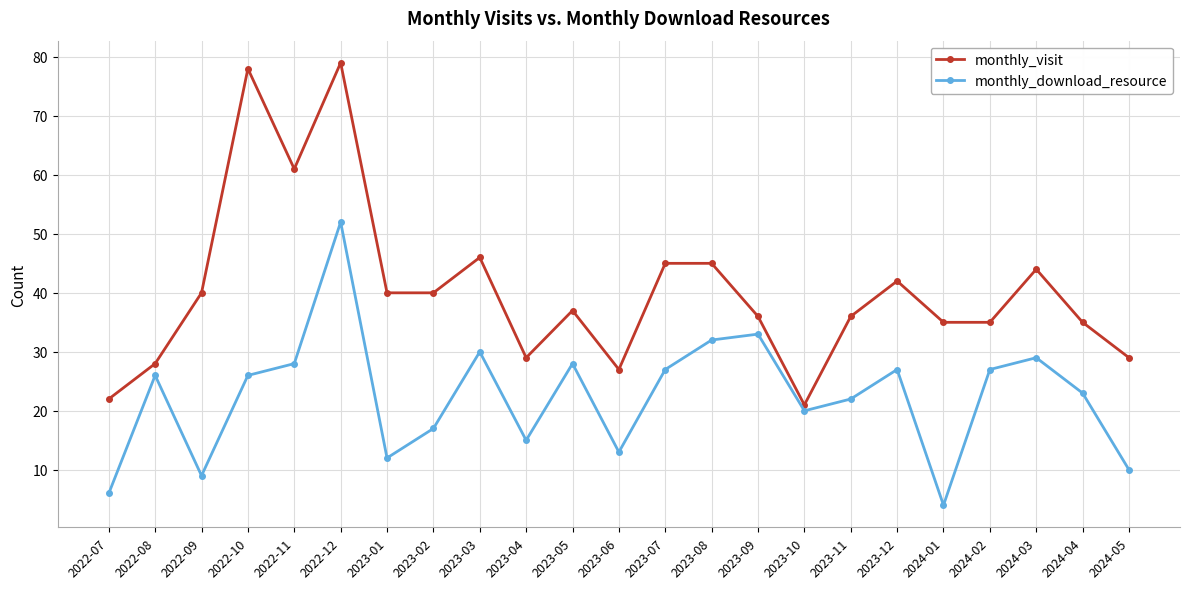

The monthly_visit series shows 17 at 2023-05. True or false?

False